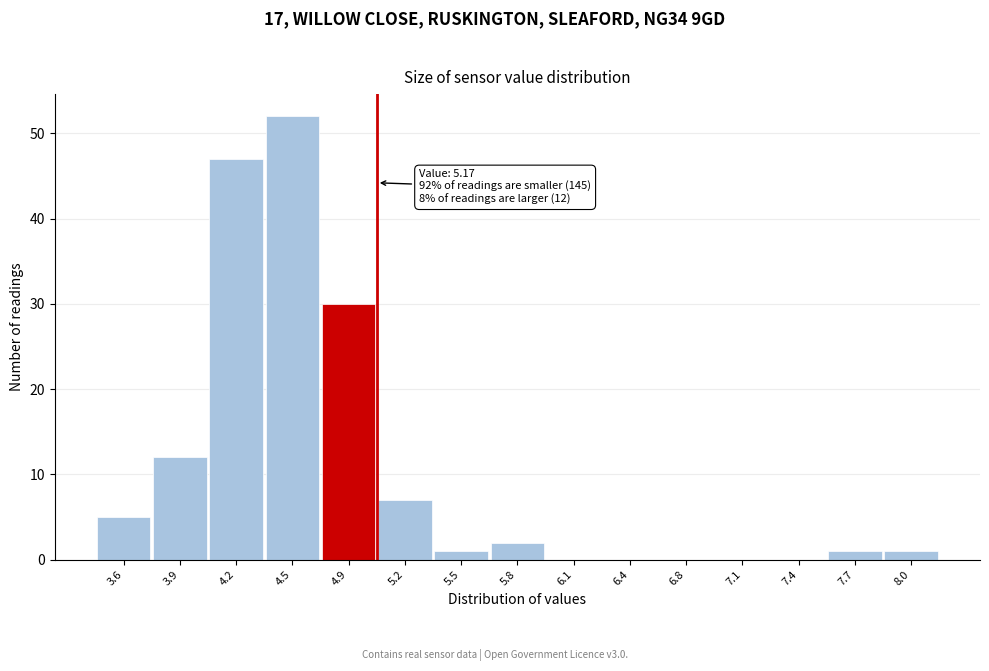

Where is the data nearest to the value 26?

4.9